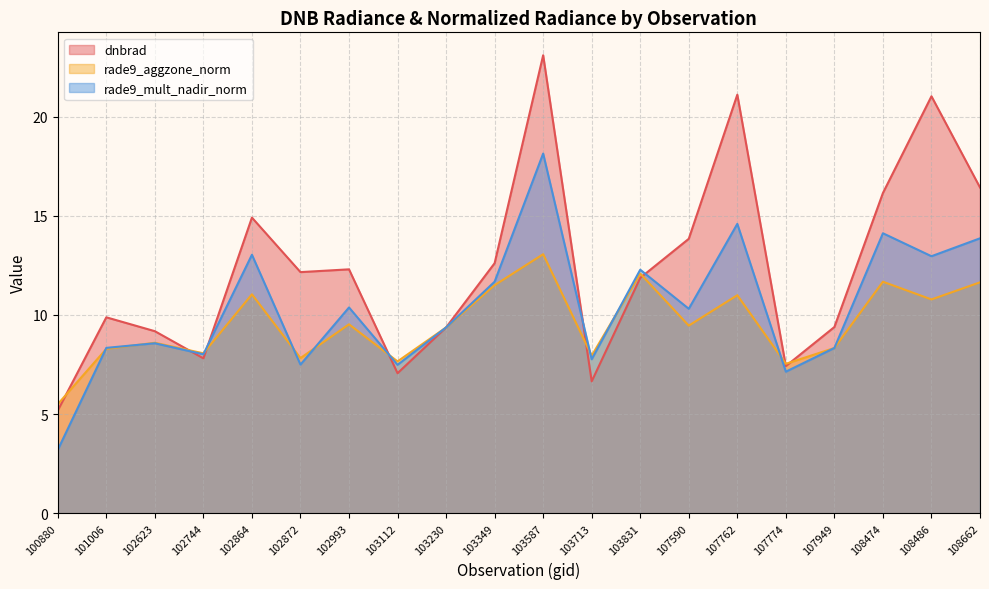

Reading right to left, transcribe all the data shown in this chart.

dnbrad: 16.4	21.0	16.1	9.4	7.4	21.1	13.8	11.9	6.7	23.1	12.6	9.4	7.1	12.3	12.2	14.9	7.8	9.2	9.9	5.2
rade9_aggzone_norm: 11.6	10.8	11.7	8.3	7.5	11.0	9.5	12.1	7.9	13.1	11.5	9.4	7.7	9.5	7.8	11.0	8.1	8.6	8.3	5.5
rade9_mult_nadir_norm: 13.9	13.0	14.1	8.3	7.1	14.6	10.3	12.3	7.8	18.1	11.7	9.4	7.5	10.4	7.5	13.0	8.0	8.6	8.3	3.2